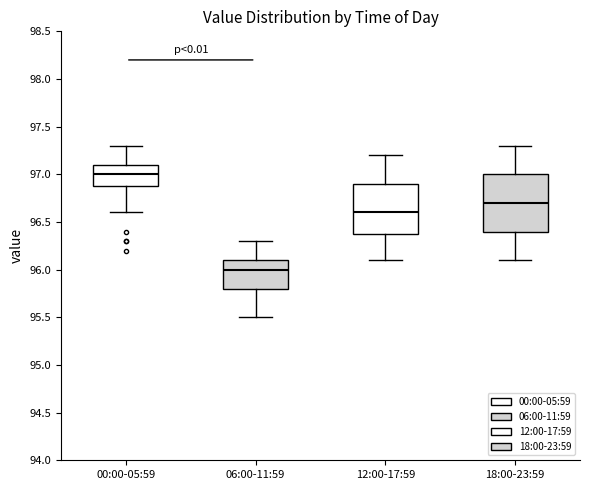

Which box has the highest median line?

00:00-05:59